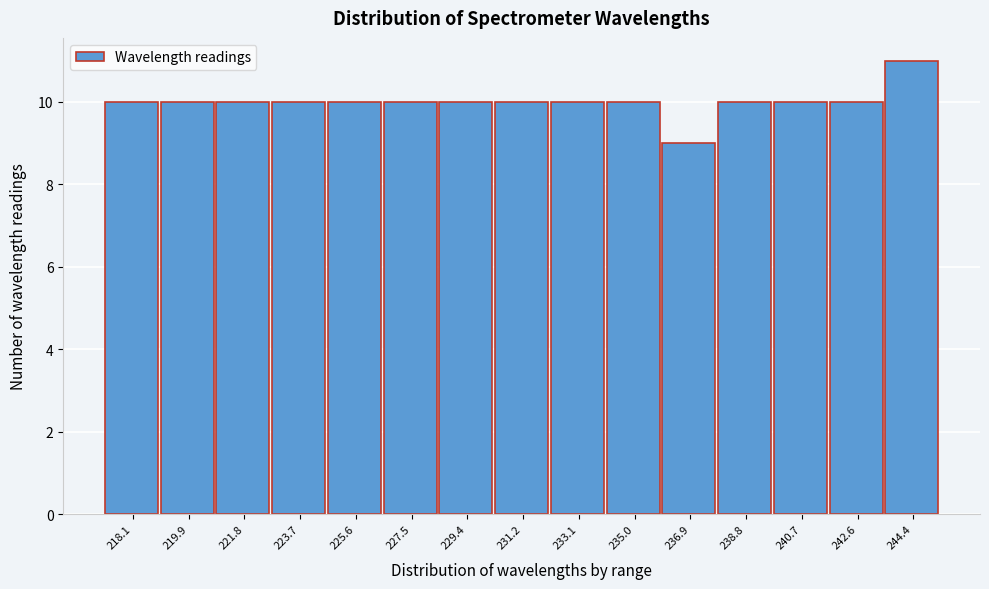

Reading left to right, list all the values displayed in this chart.

218.1=10	219.9=10	221.8=10	223.7=10	225.6=10	227.5=10	229.4=10	231.2=10	233.1=10	235.0=10	236.9=9	238.8=10	240.7=10	242.6=10	244.4=11